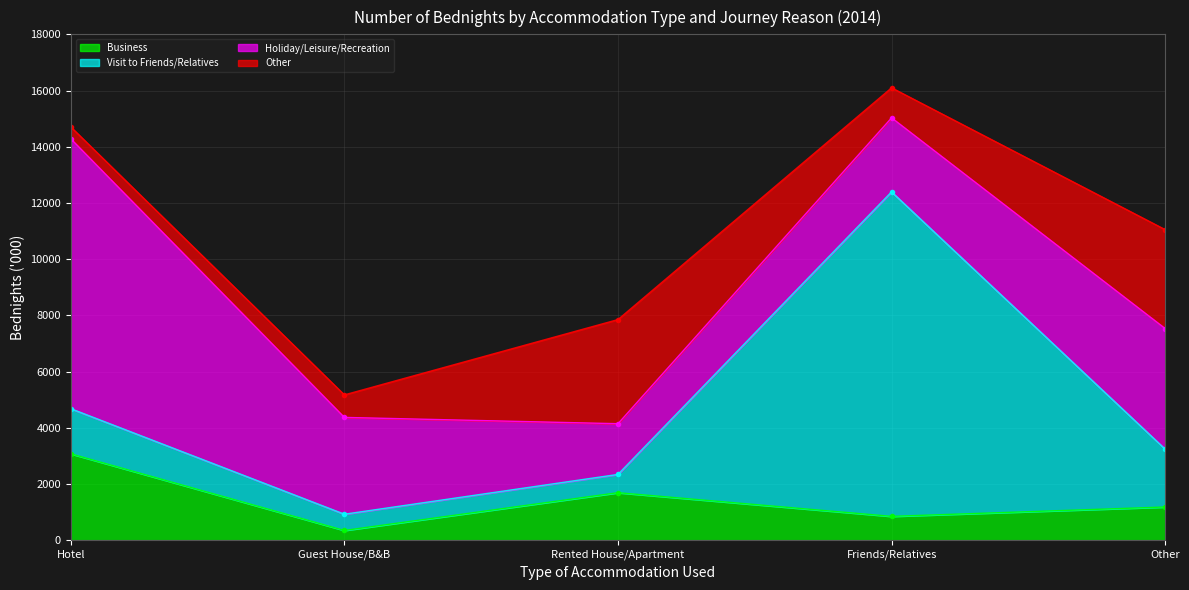

Reading right to left, transcribe all the data shown in this chart.

Business: Other=1182	Friends/Relatives=849	Rented House/Apartment=1691	Guest House/B&B=347	Hotel=3074
Visit to Friends/Relatives: Other=2058	Friends/Relatives=11545	Rented House/Apartment=650	Guest House/B&B=578	Hotel=1606
Holiday/Leisure/Recreation: Other=4290	Friends/Relatives=2635	Rented House/Apartment=1805	Guest House/B&B=3445	Hotel=9603
Other: Other=3521	Friends/Relatives=1068	Rented House/Apartment=3705	Guest House/B&B=801	Hotel=424